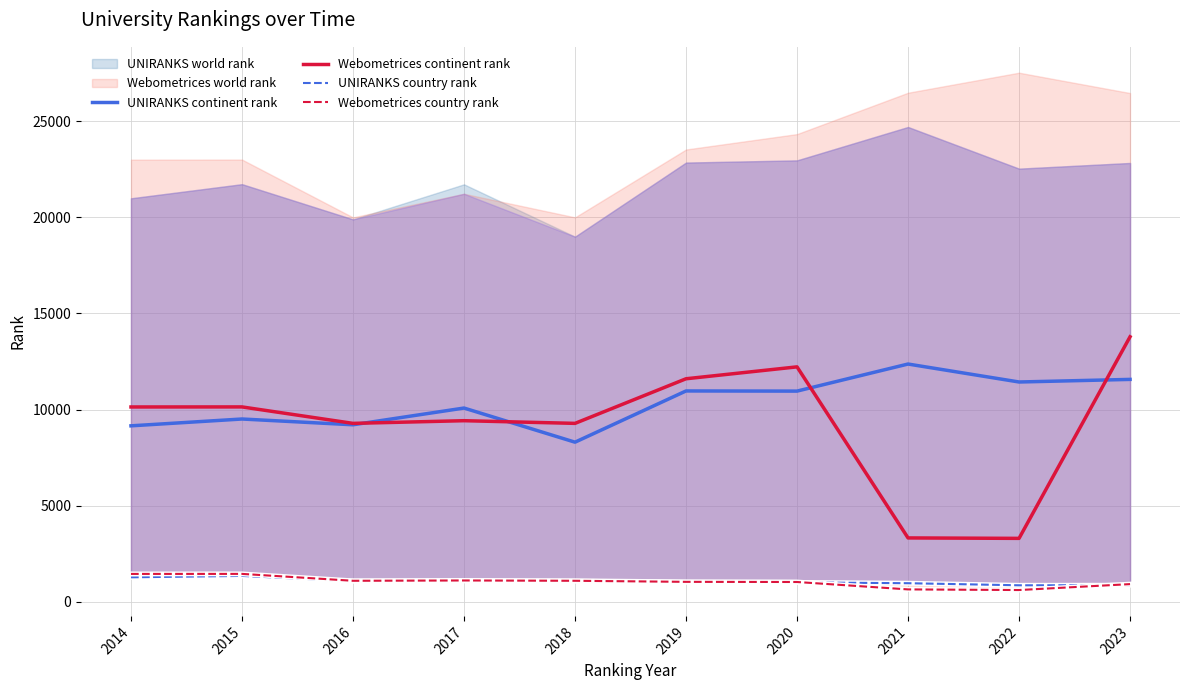

Is it true that Webometrices continent rank equals 3323 at 2021?

True